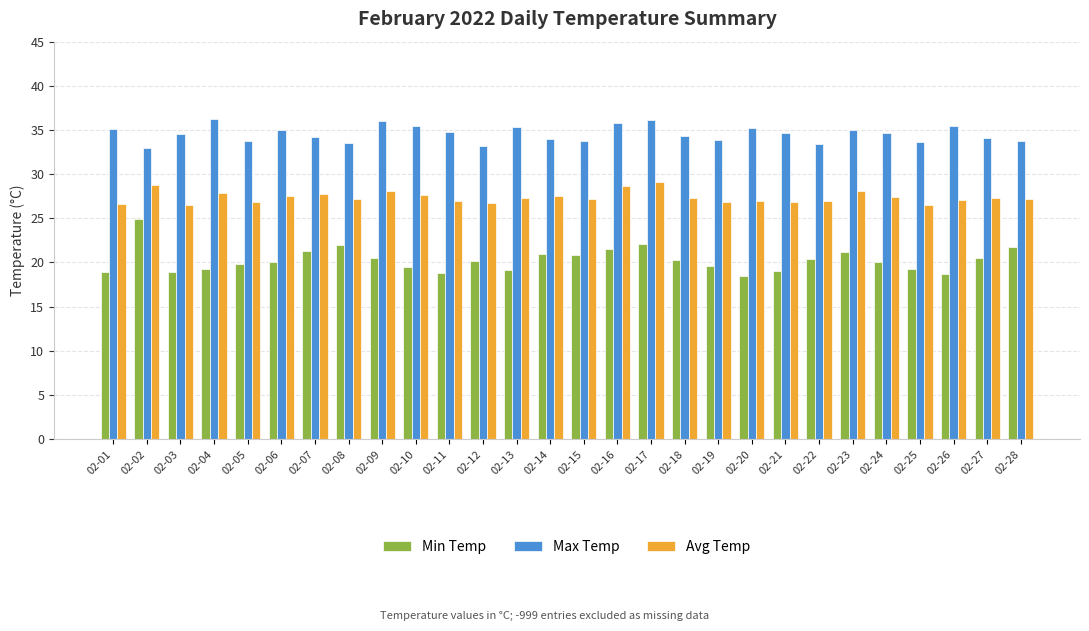

Which series has the largest total across all categories?

Max Temp